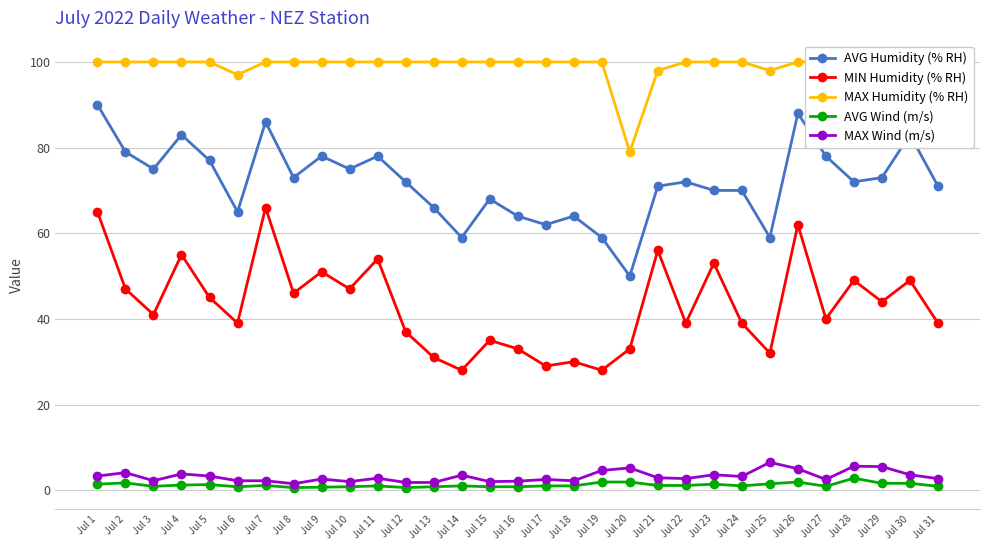

List the labels in order of MAX Humidity (% RH) value, largest first.

Jul 1, Jul 2, Jul 3, Jul 4, Jul 5, Jul 7, Jul 8, Jul 9, Jul 10, Jul 11, Jul 12, Jul 13, Jul 14, Jul 15, Jul 16, Jul 17, Jul 18, Jul 19, Jul 22, Jul 23, Jul 24, Jul 26, Jul 27, Jul 29, Jul 30, Jul 31, Jul 21, Jul 25, Jul 6, Jul 28, Jul 20